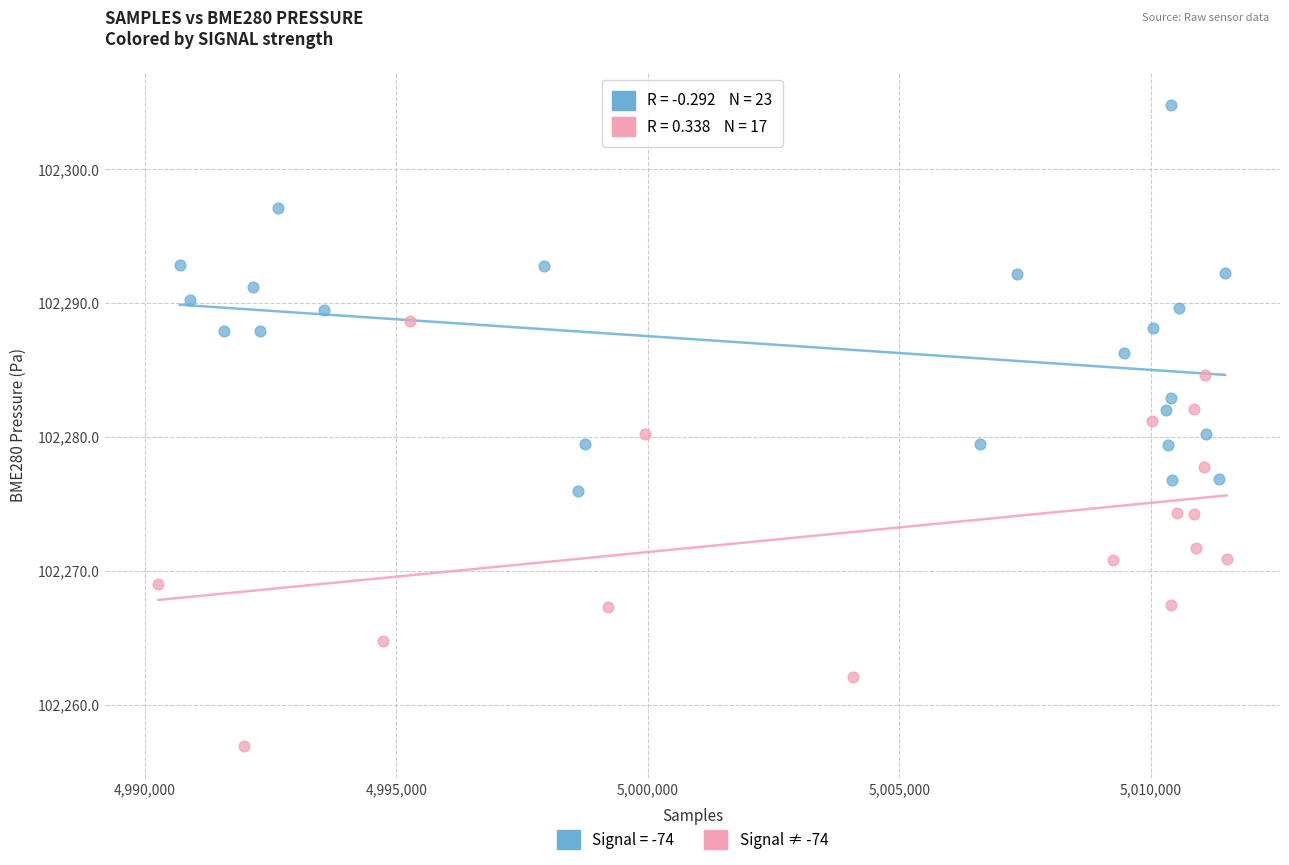

Which series contains the highest Y value?

Signal = -74